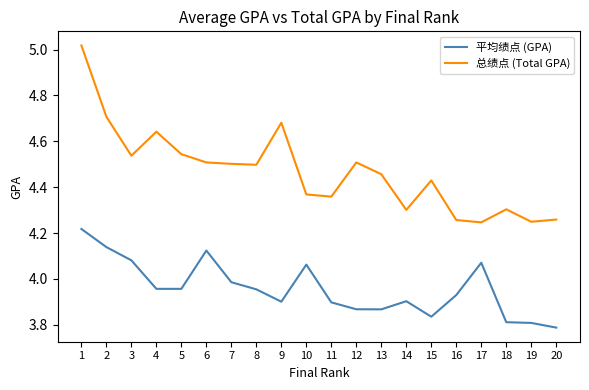

How many lines are shown in the chart?

2